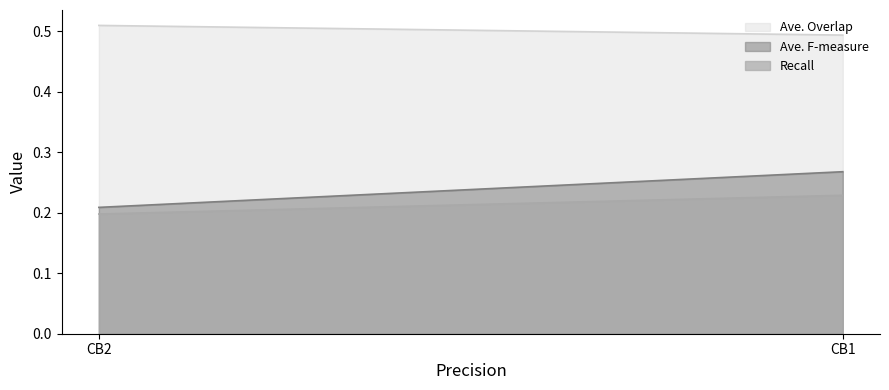

Which series has the largest total across all categories?

Ave. Overlap